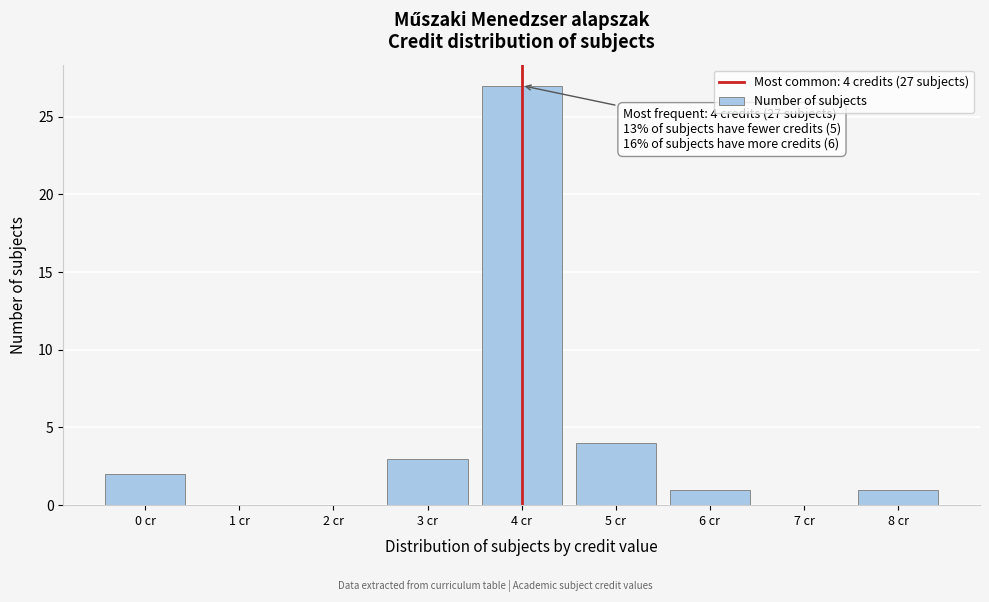

Reading left to right, what are all the values shown in this chart?

0 cr=2	1 cr=0	2 cr=0	3 cr=3	4 cr=27	5 cr=4	6 cr=1	7 cr=0	8 cr=1